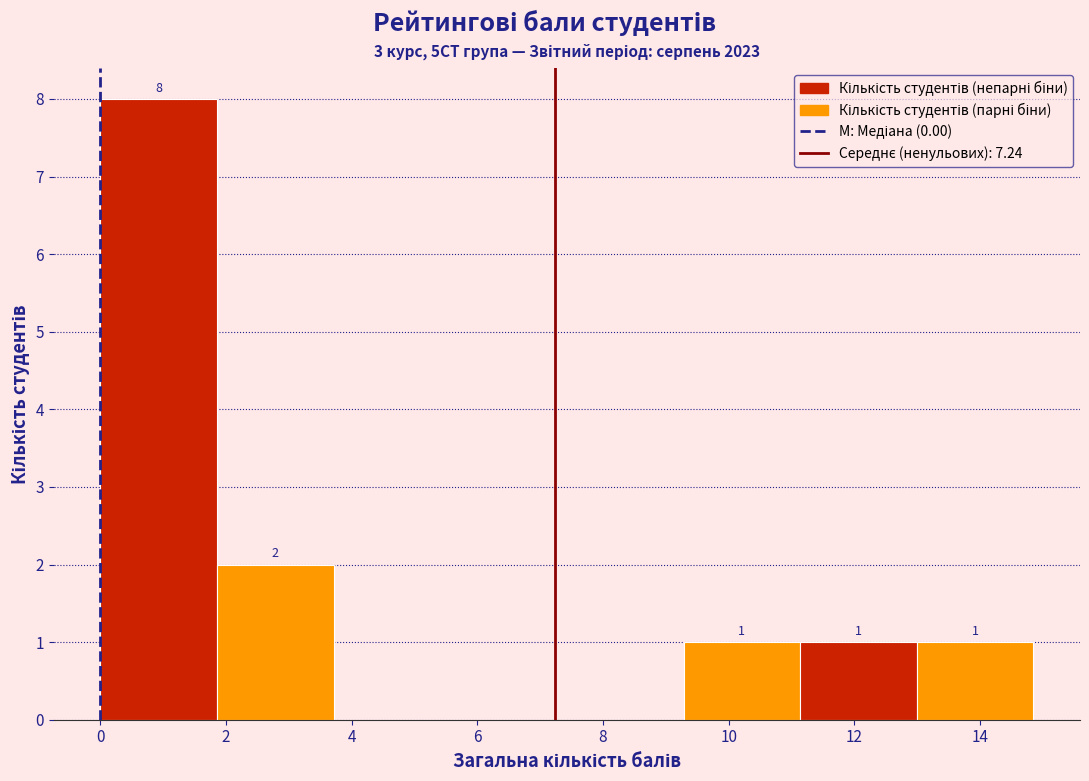

Which range on the x-axis has the tallest bar?

0.0 to 1.8